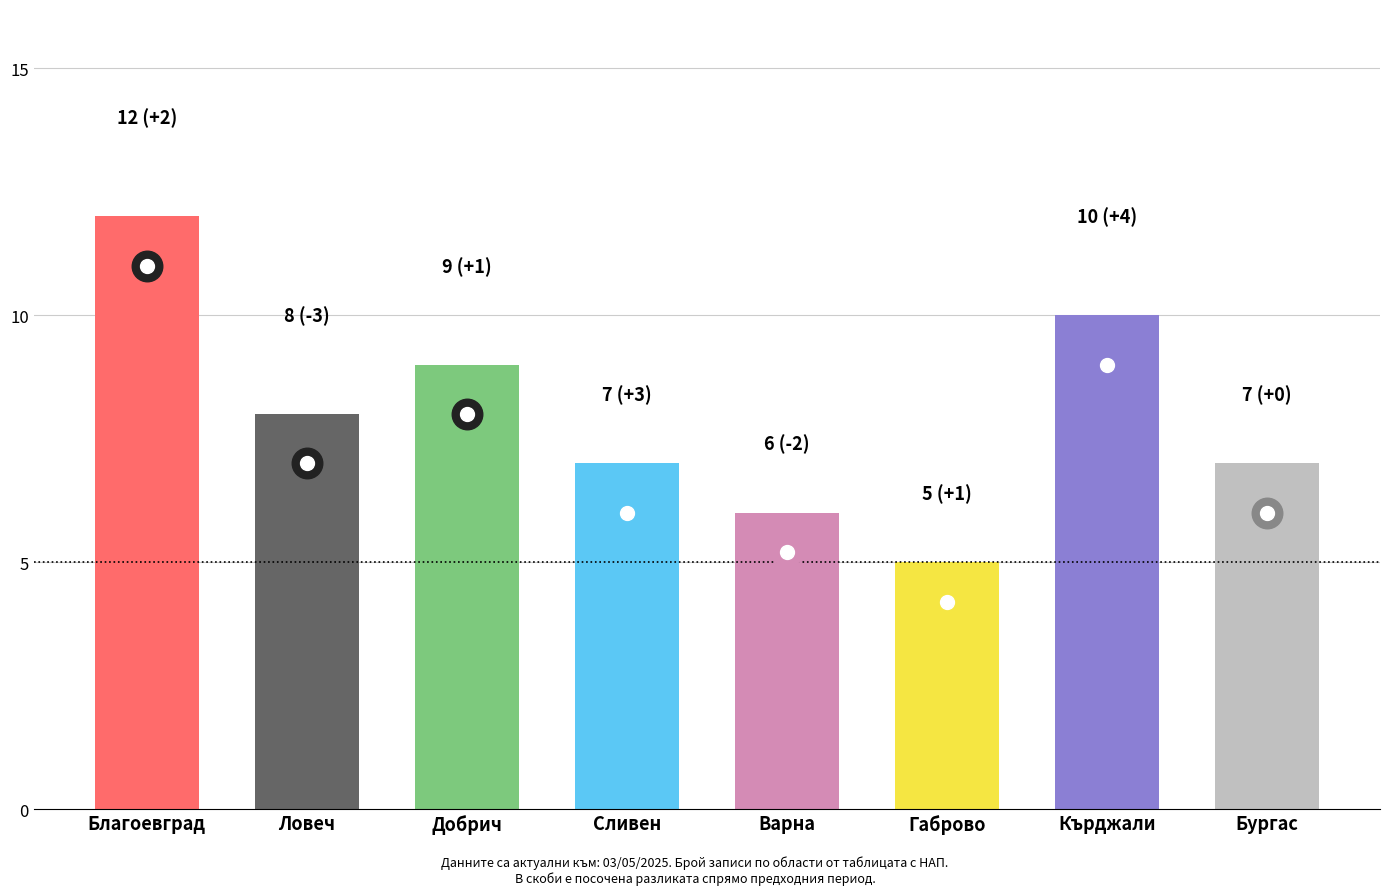

What is the maximum value shown in the chart?

12